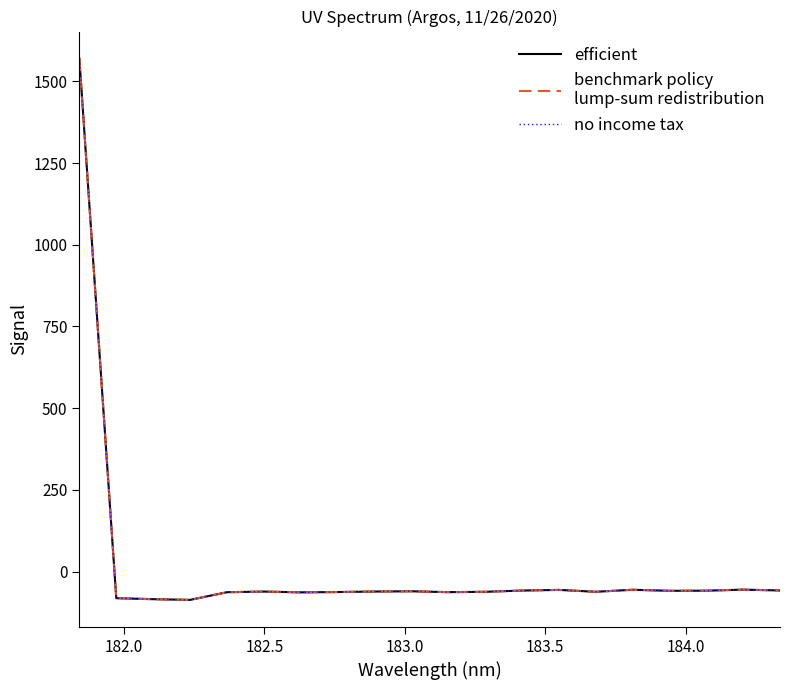

How many lines are shown in the chart?

3